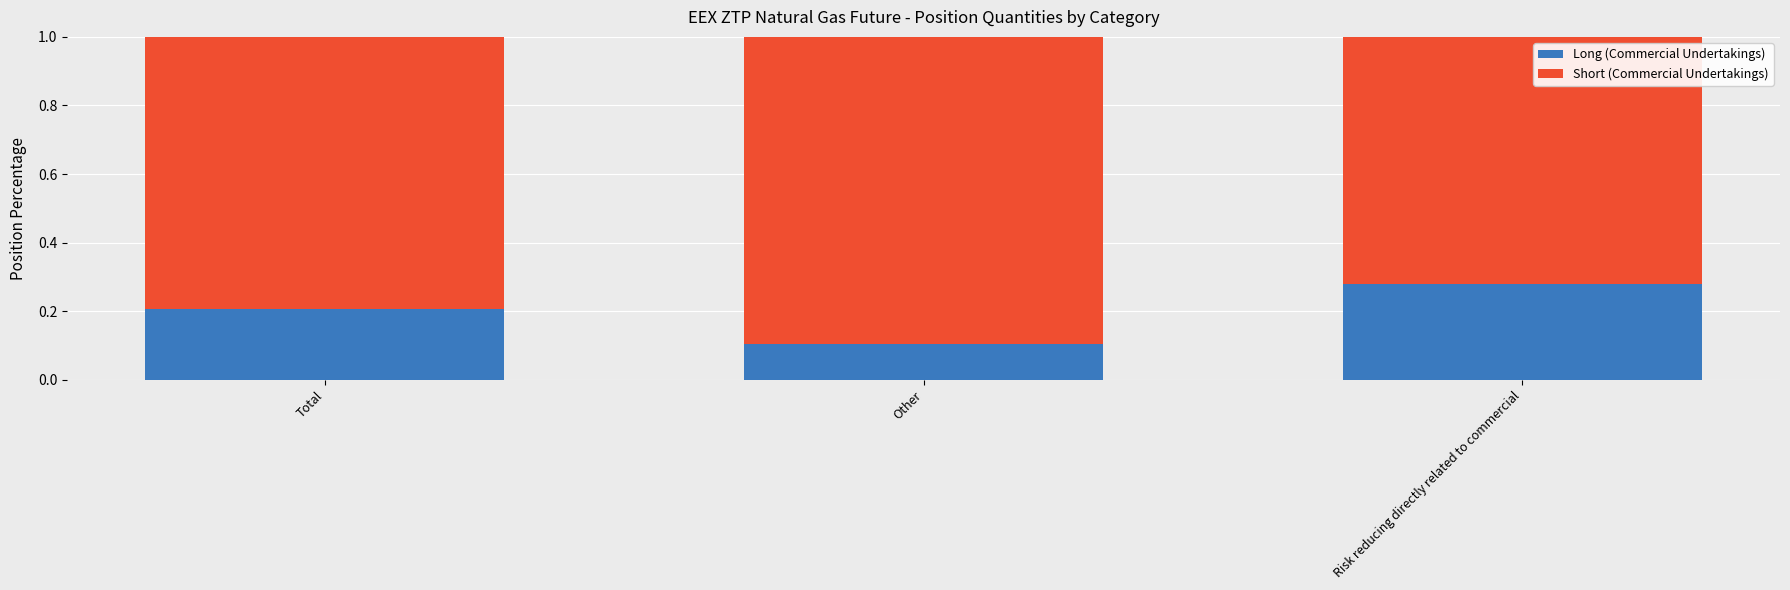

How many bars are there in total?

3